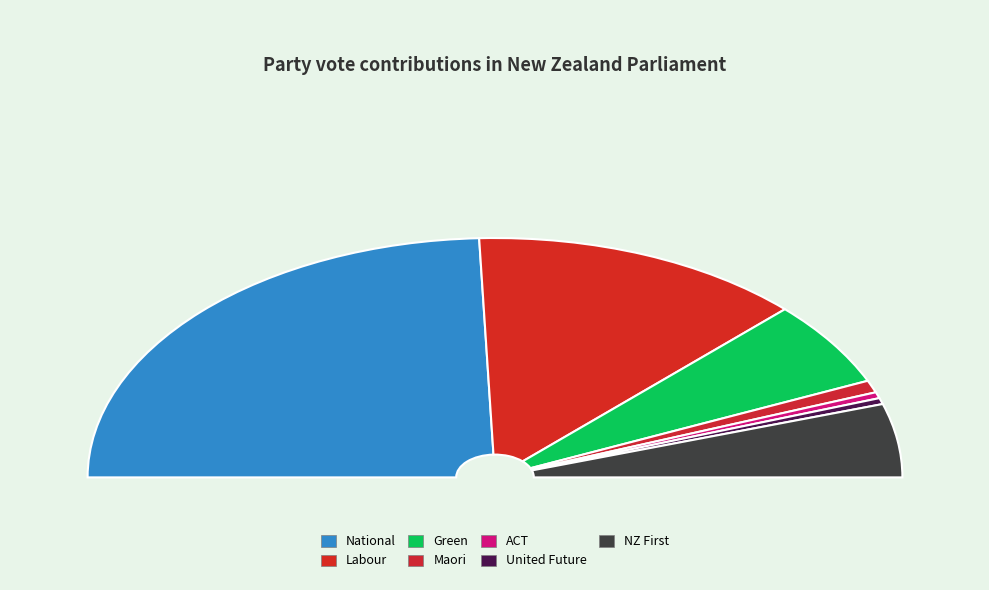

True or false: National accounts for 38% of the total.

False